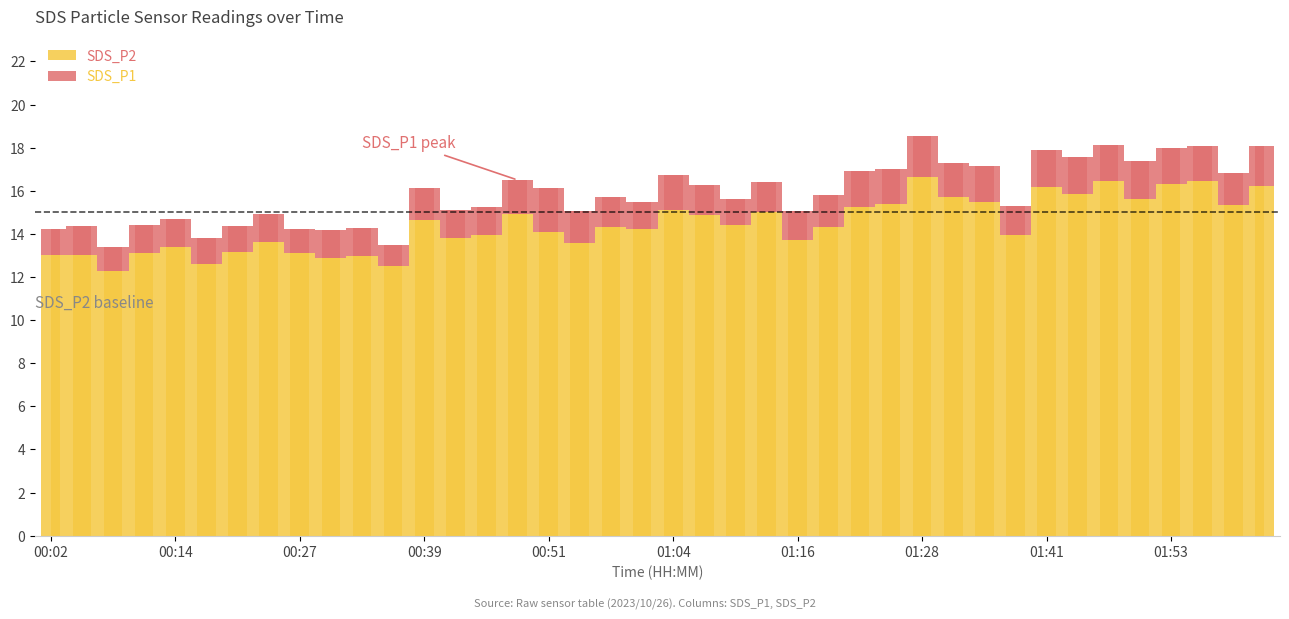

What is the value of the 38th bar from the left?

16.5